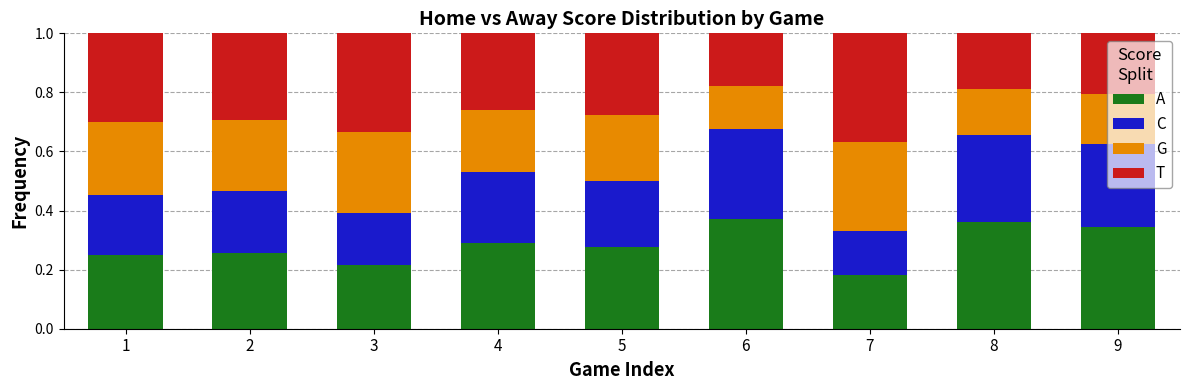

At which label does A reach its minimum?

7